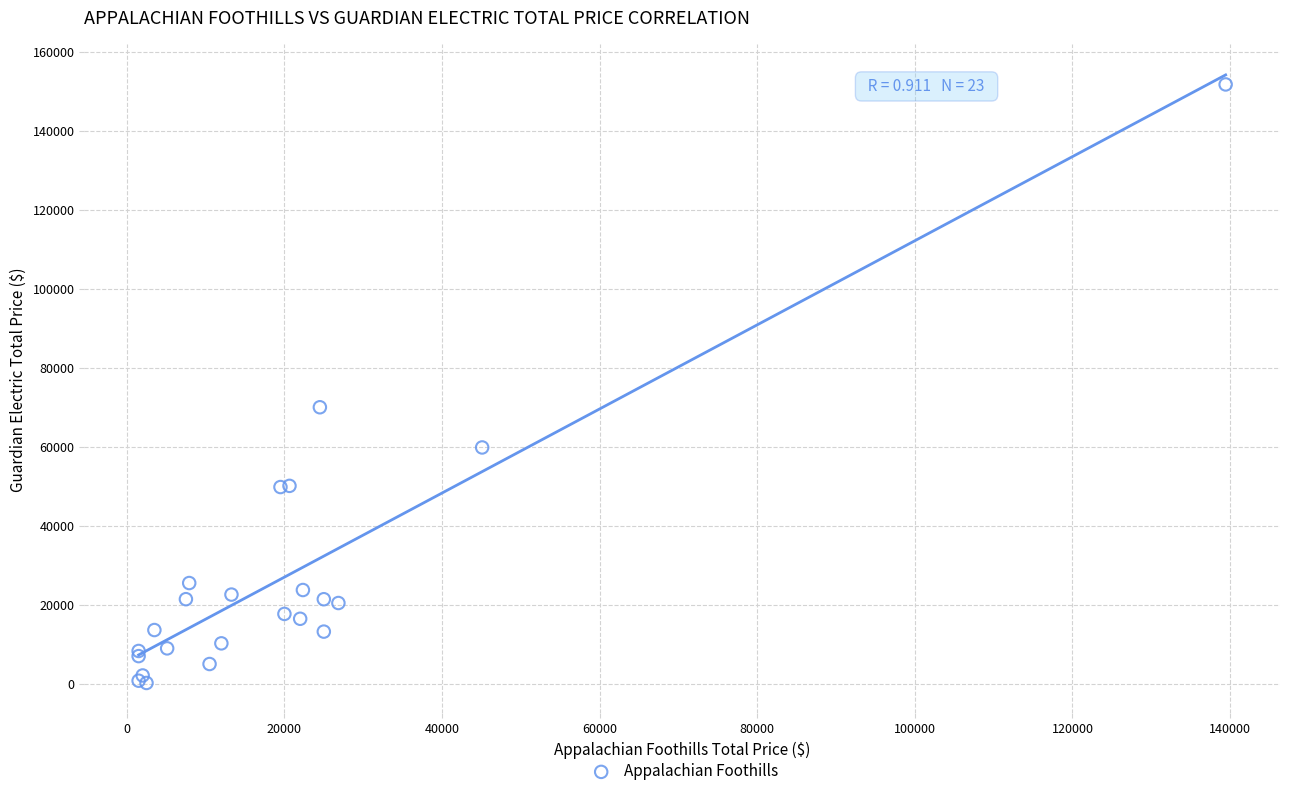

What Y value in the scatter plot is closest to 75962?

70000.0